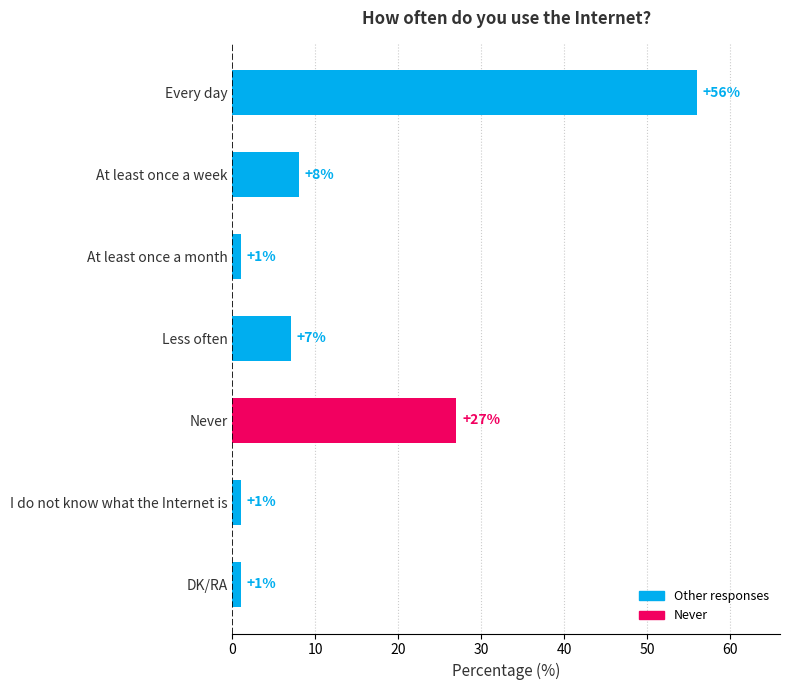

The value at Never is 27. True or false?

True